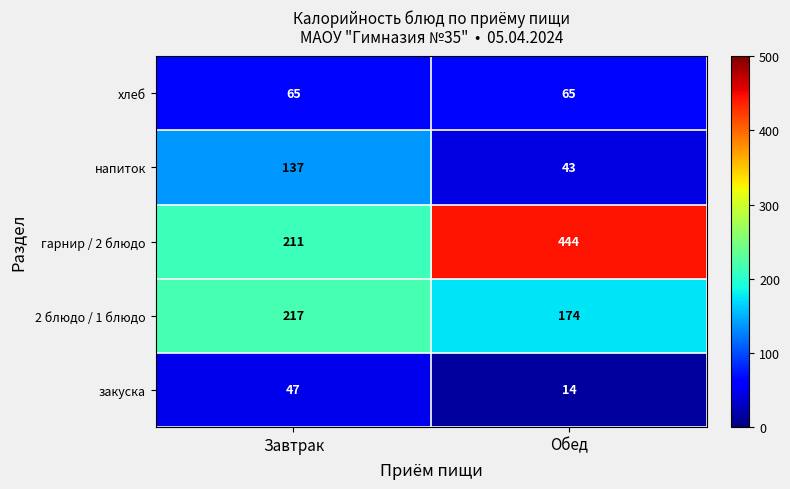

At how many categories does at least one series exceed 45?

2